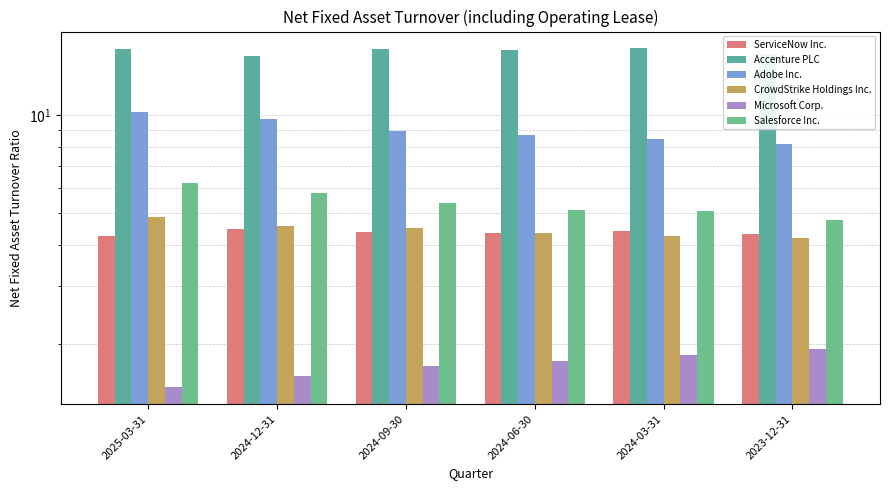

Is the value of Microsoft Corp. at 2023-12-31 greater than the value of CrowdStrike Holdings Inc. at 2025-03-31?

No